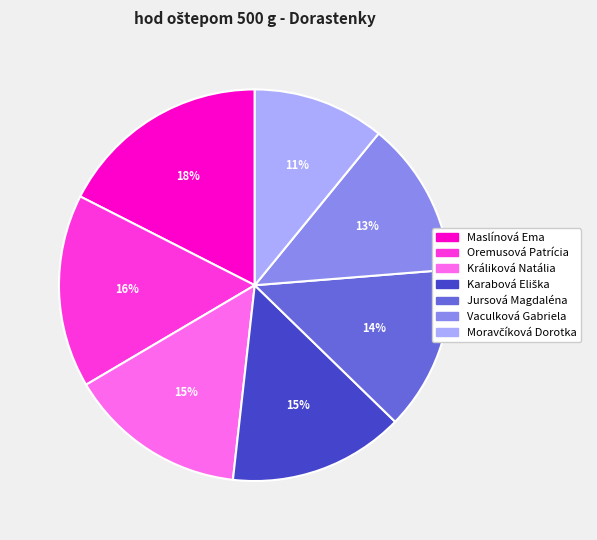

Which has a higher value, Vaculková Gabriela or Maslínová Ema?

Maslínová Ema